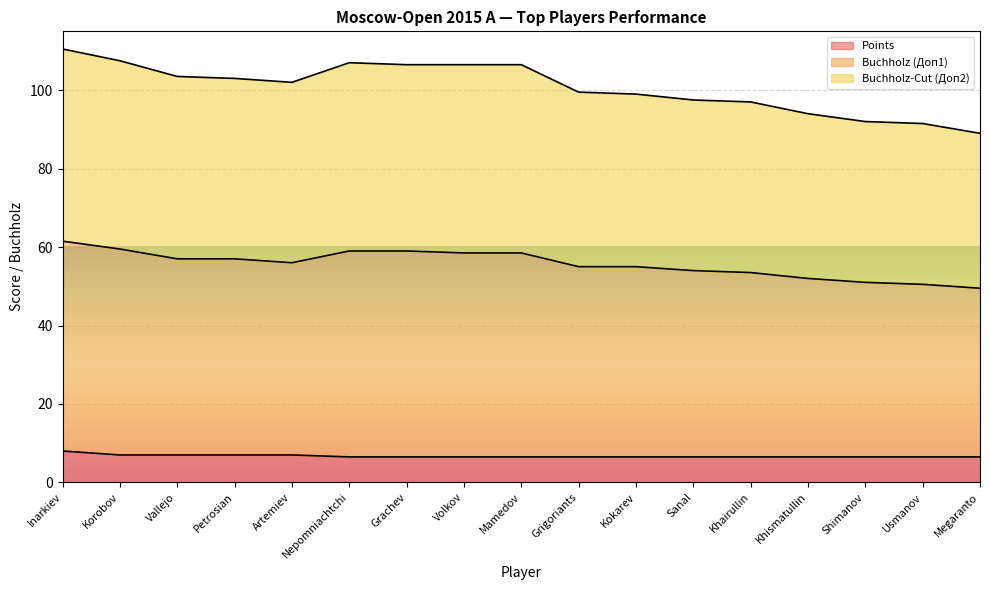

True or false: Buchholz-Cut (Доп2) and Points intersect in this chart.

False